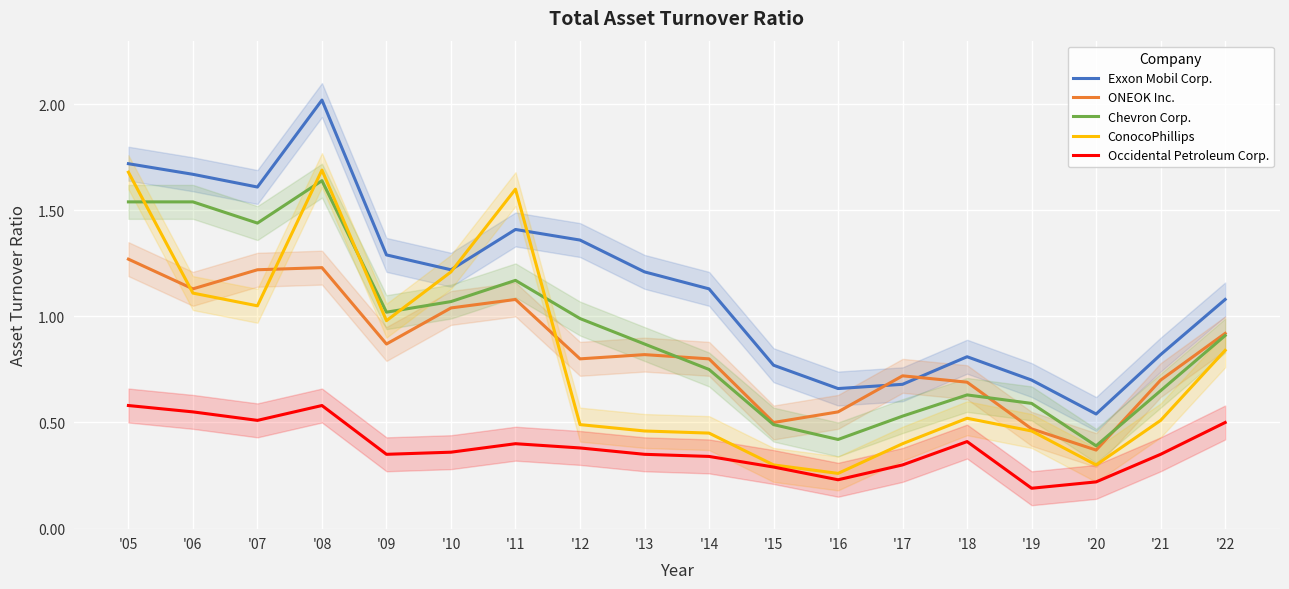

What are all the series names shown in the legend?

Exxon Mobil Corp., ONEOK Inc., Chevron Corp., ConocoPhillips, Occidental Petroleum Corp.